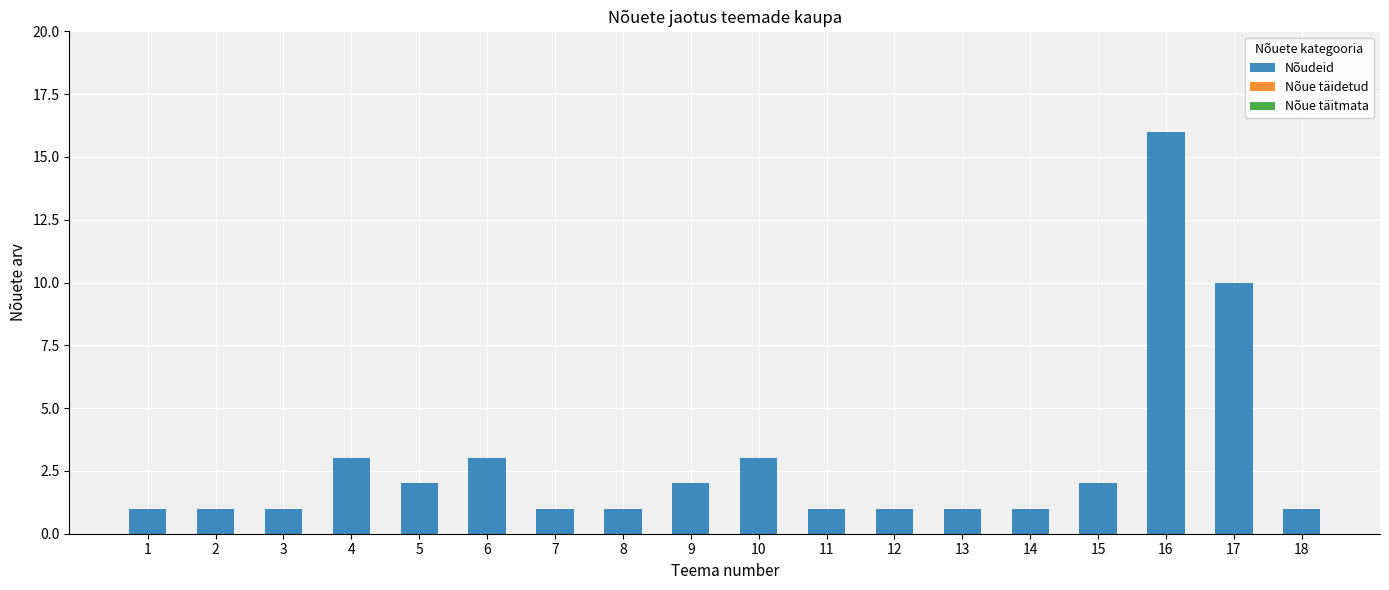

At which category does the chart reach its peak across all series?

16